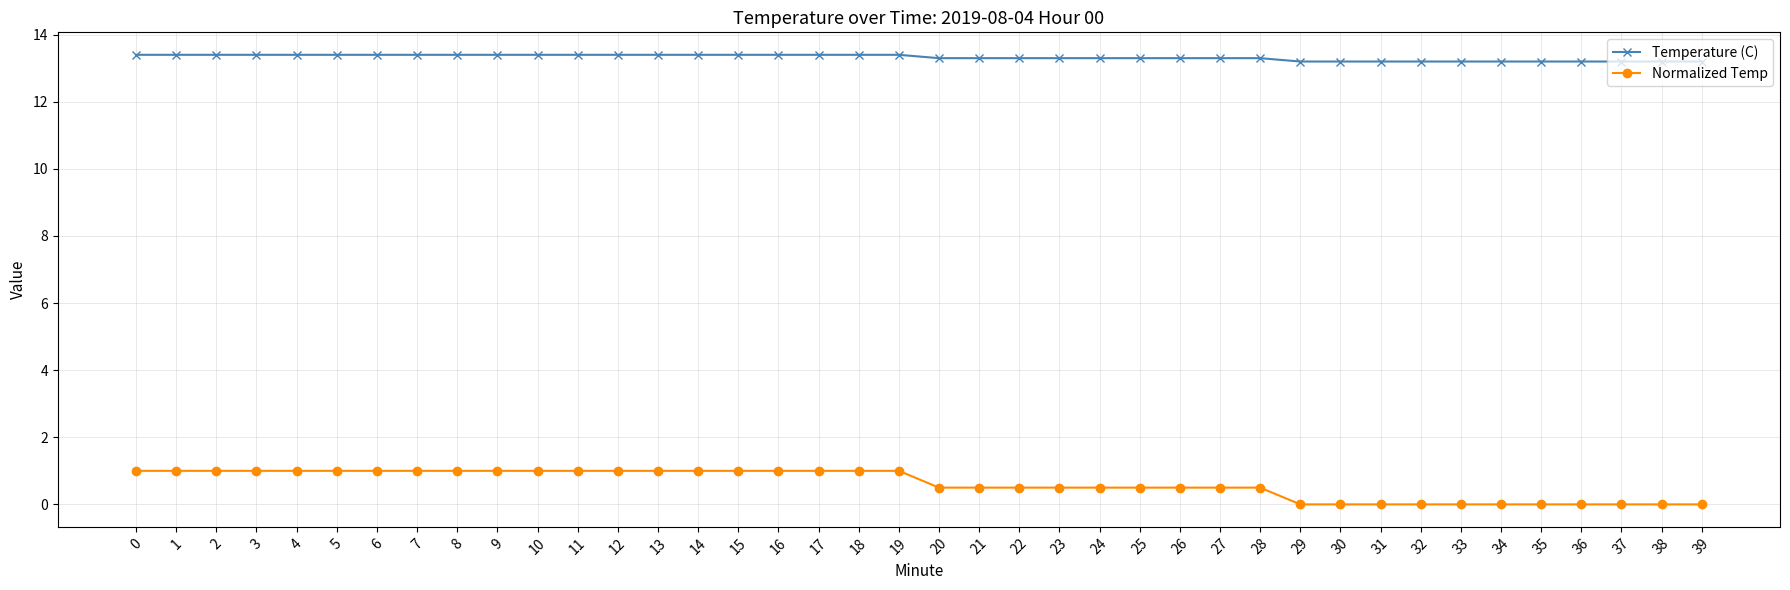

Reading left to right, transcribe all the data shown in this chart.

Temperature (C): 13.4	13.4	13.4	13.4	13.4	13.4	13.4	13.4	13.4	13.4	13.4	13.4	13.4	13.4	13.4	13.4	13.4	13.4	13.4	13.4	13.3	13.3	13.3	13.3	13.3	13.3	13.3	13.3	13.3	13.2	13.2	13.2	13.2	13.2	13.2	13.2	13.2	13.2	13.2	13.2
Normalized Temp: 1.0	1.0	1.0	1.0	1.0	1.0	1.0	1.0	1.0	1.0	1.0	1.0	1.0	1.0	1.0	1.0	1.0	1.0	1.0	1.0	0.5	0.5	0.5	0.5	0.5	0.5	0.5	0.5	0.5	0.0	0.0	0.0	0.0	0.0	0.0	0.0	0.0	0.0	0.0	0.0